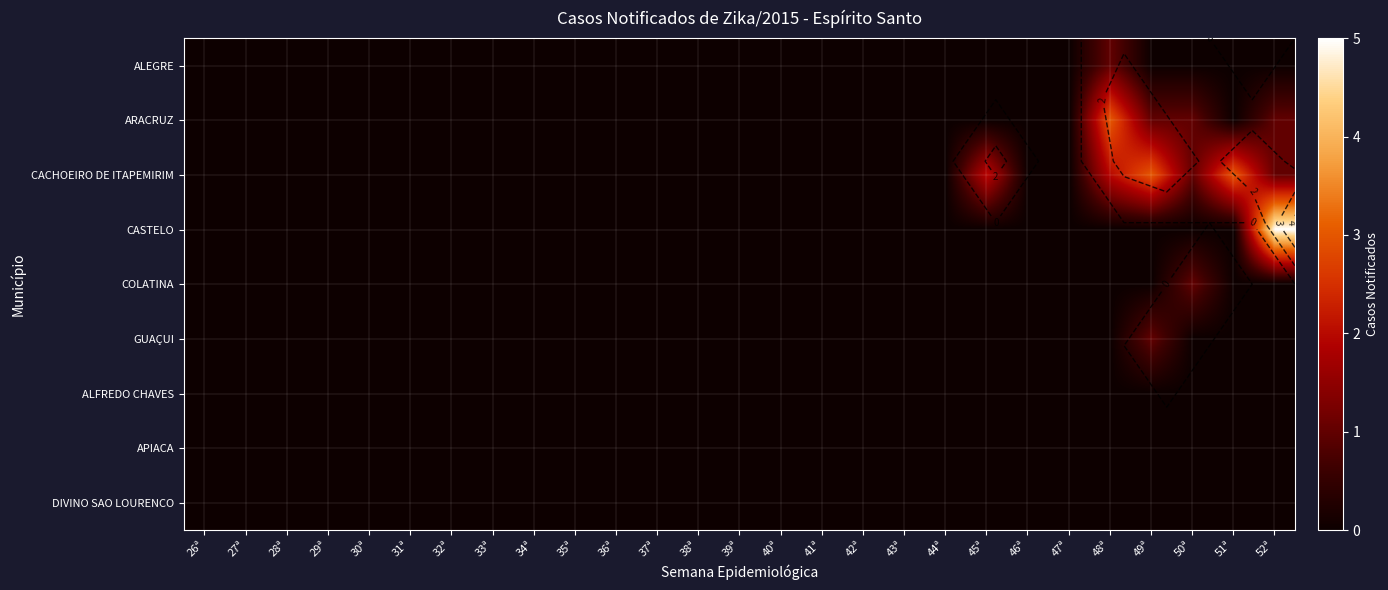

The value of CASTELO at 35ª is 2. True or false?

False